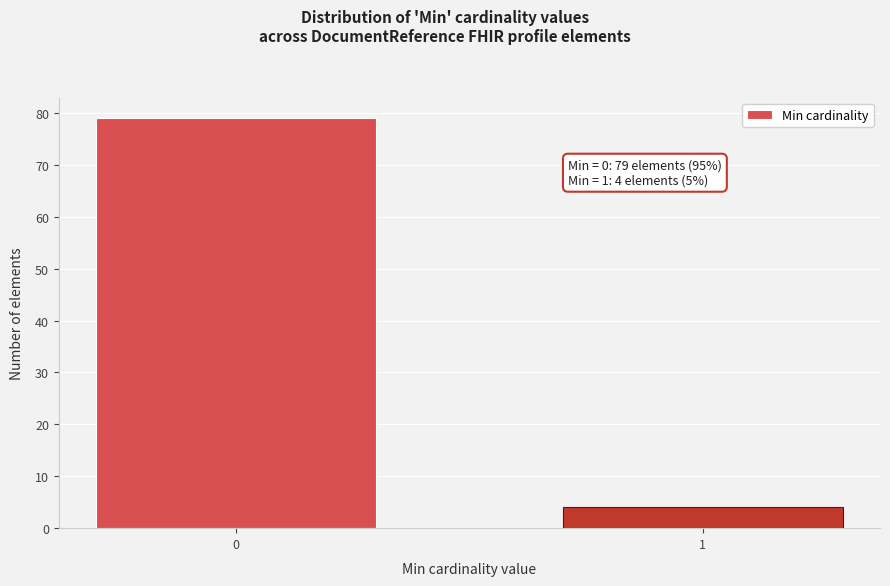

Reading left to right, extract all data points from this chart.

79	4